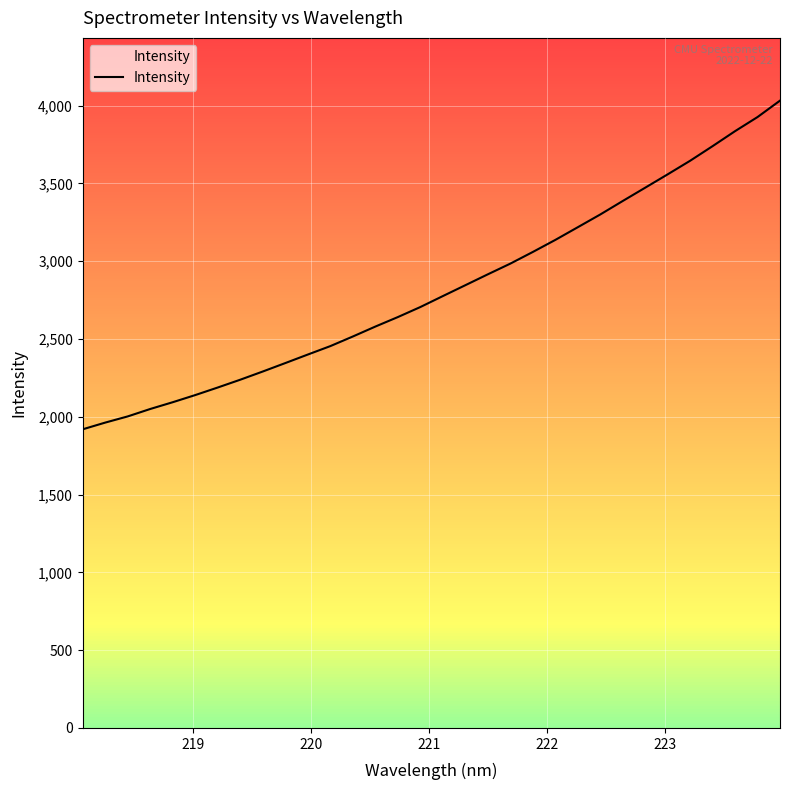

What is the sum of all values?

90359.6